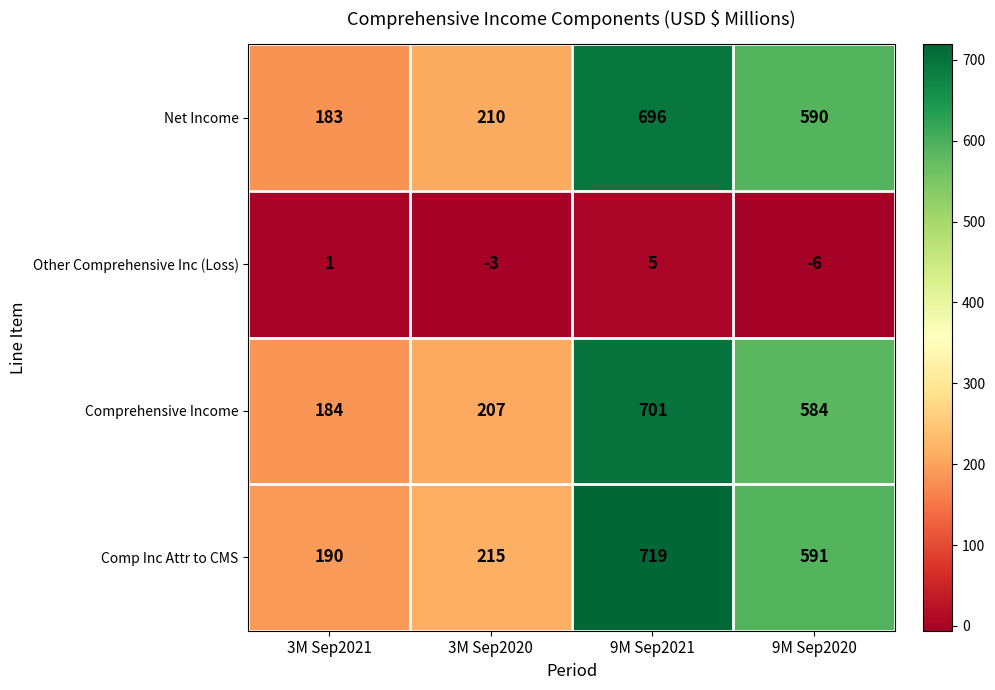

Reading left to right, what are all the values shown in this chart?

Net Income: 183	210	696	590
Other Comprehensive Inc (Loss): 1	-3	5	-6
Comprehensive Income: 184	207	701	584
Comp Inc Attr to CMS: 190	215	719	591